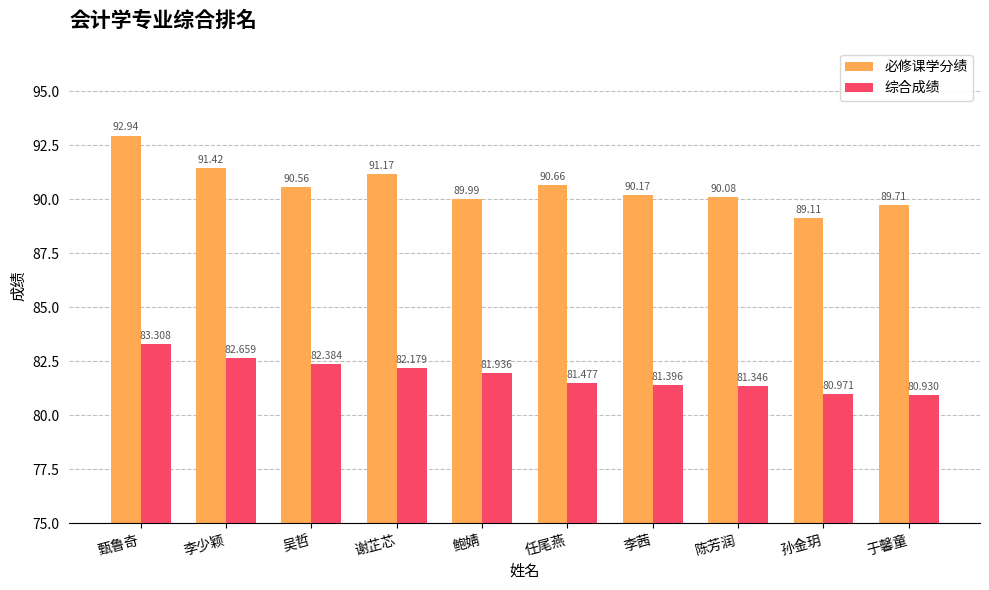

How many bars are there in each group?

2